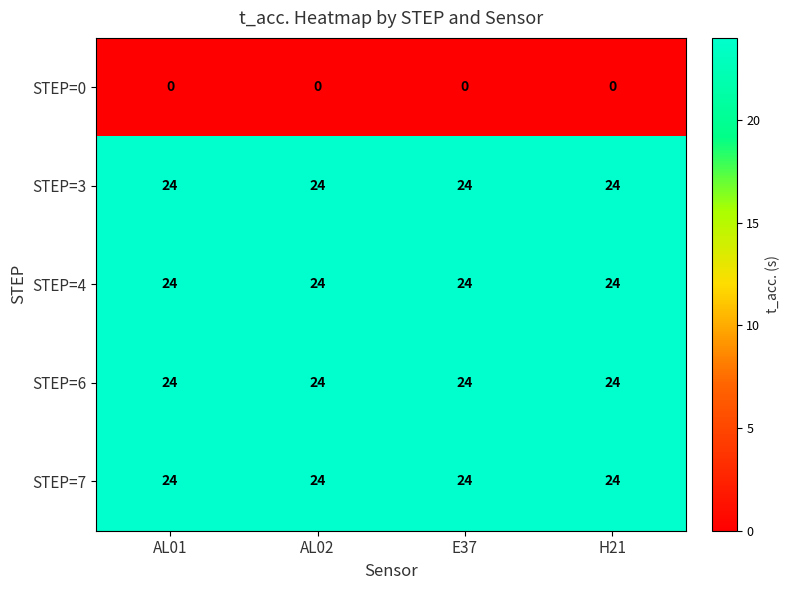

The value of STEP=0 at E37 is 0. True or false?

True